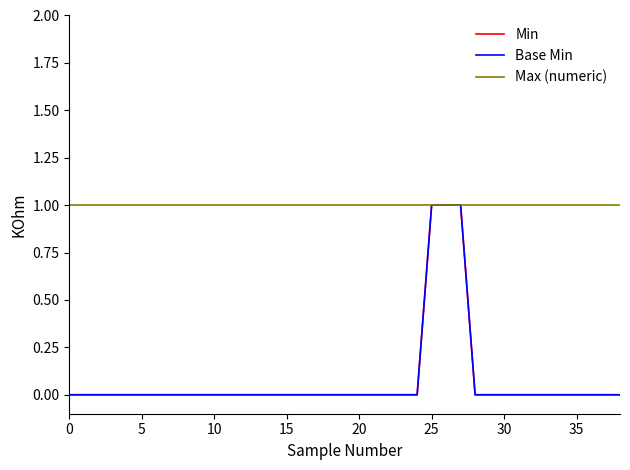

Is this an area chart (filled region under the line)?

No